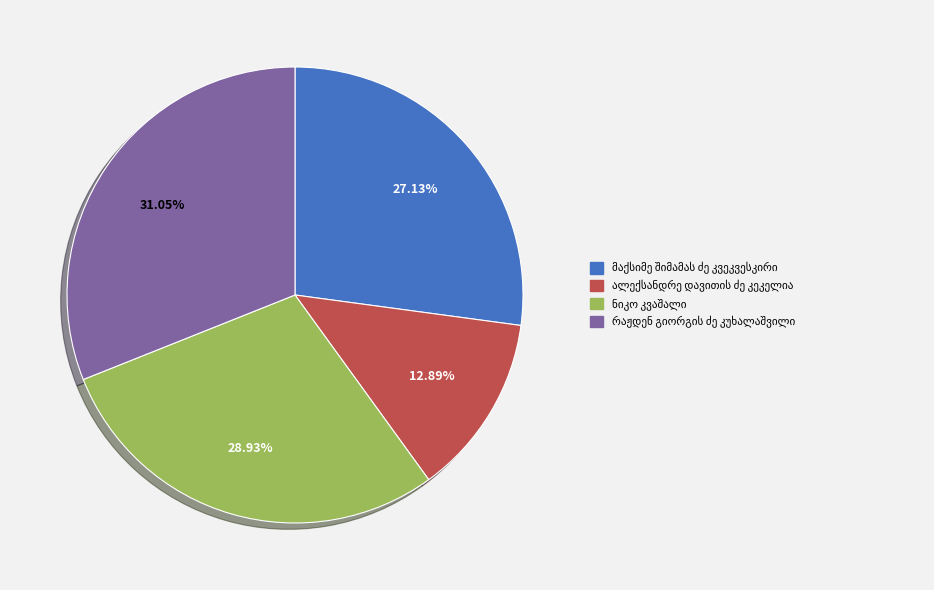

Does any single category account for the majority?

No